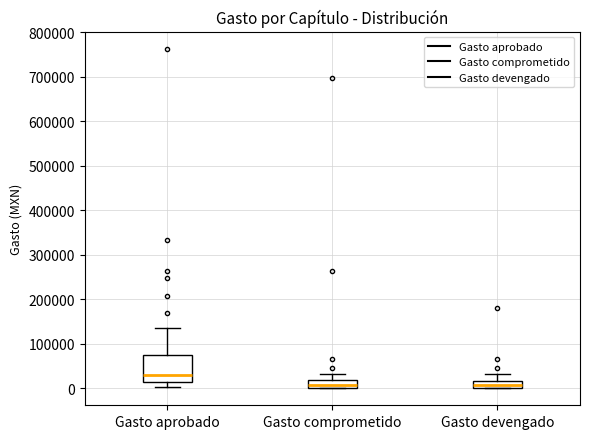

Where does the median line of the box for Gasto devengado sit on the y-axis? The values are not printed on the chart, so give them approximately, as read against the axis.

10000